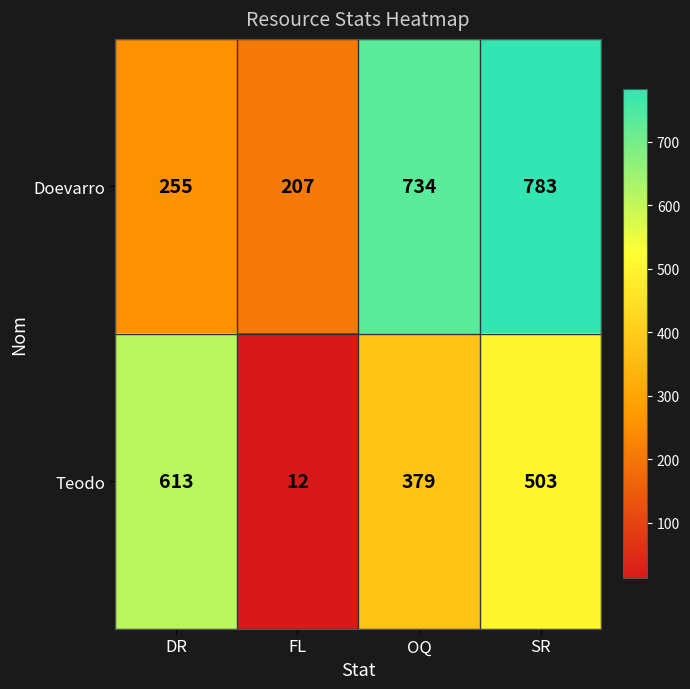

What is the difference between the highest and lowest values at FL?

195